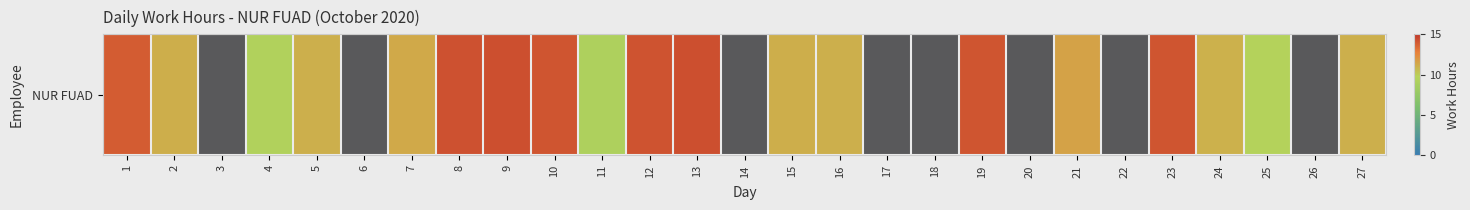

Is it true that the value at 2 is 18.4?

False